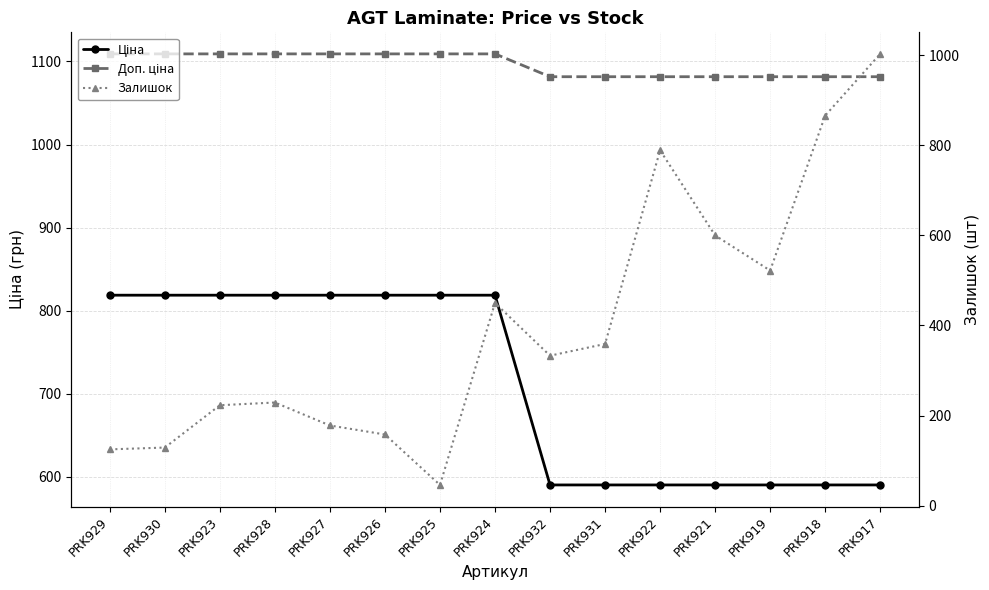

How many data points in Доп. ціна are less than 1109?

7